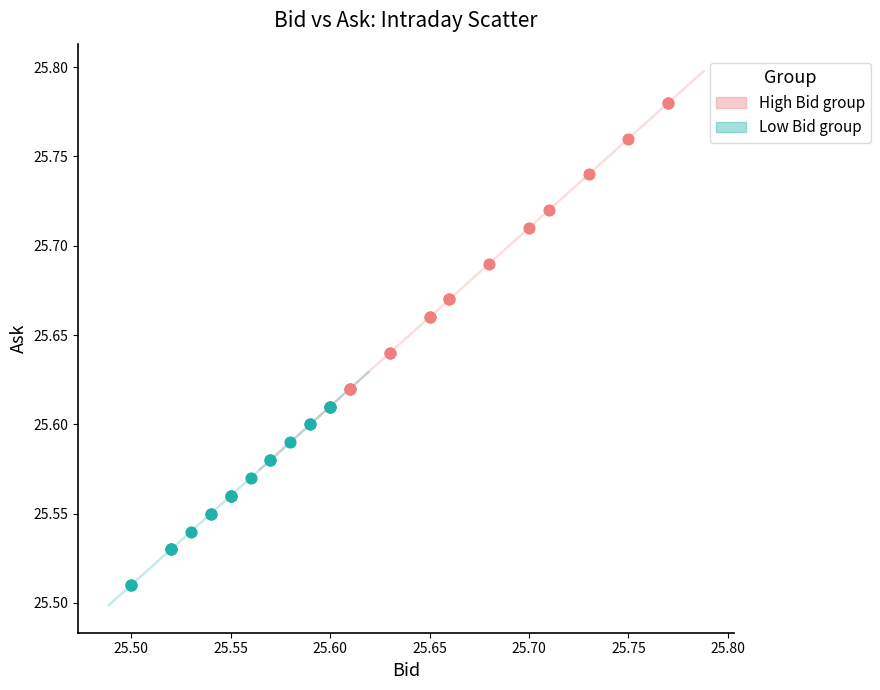

Which series reaches the maximum Y coordinate?

High Bid group